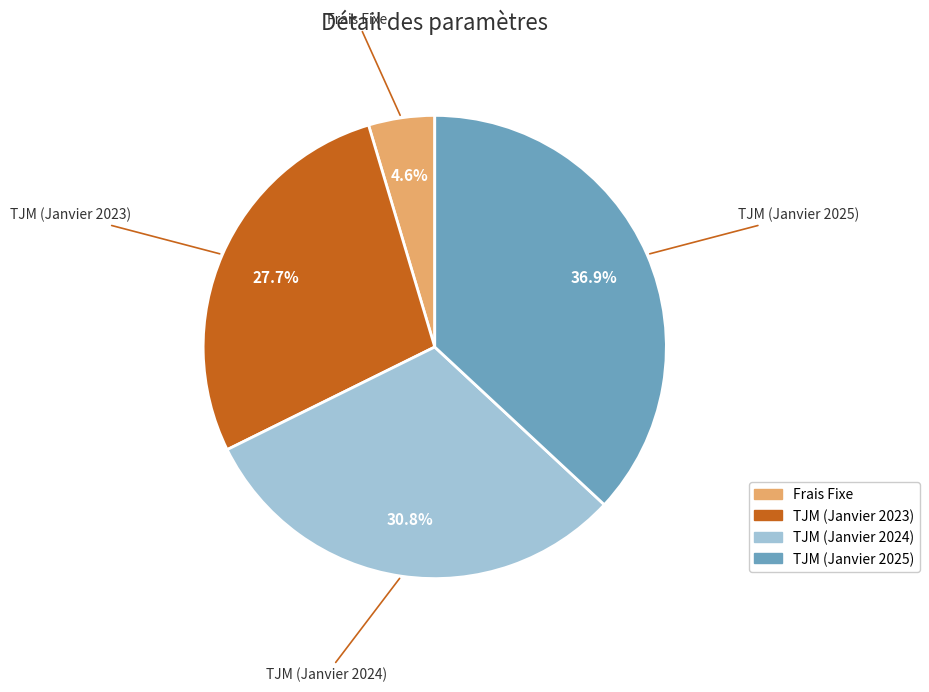

Combined, what portion of the pie is TJM (Janvier 2024) and Frais Fixe?

35.4%